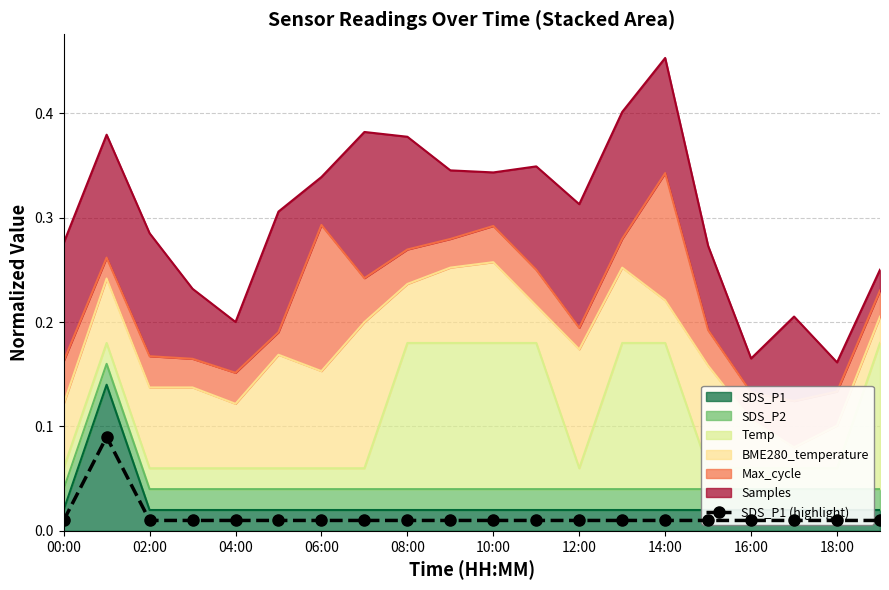

What position from the right is 00:00?

20